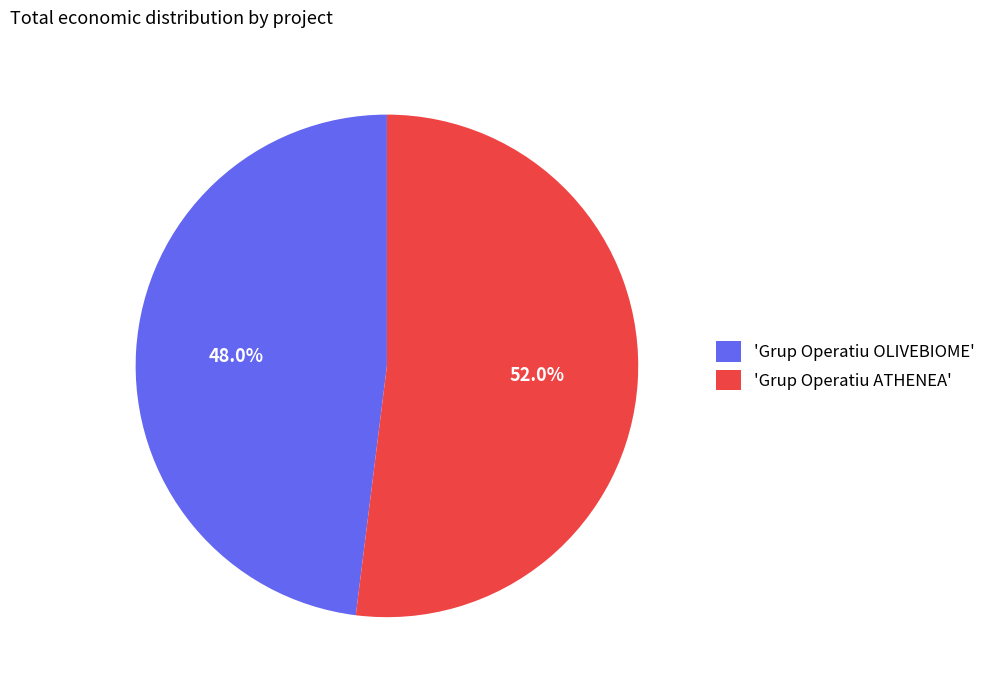

What percentage is NOT represented by 'Grup Operatiu OLIVEBIOME'?

52.0%